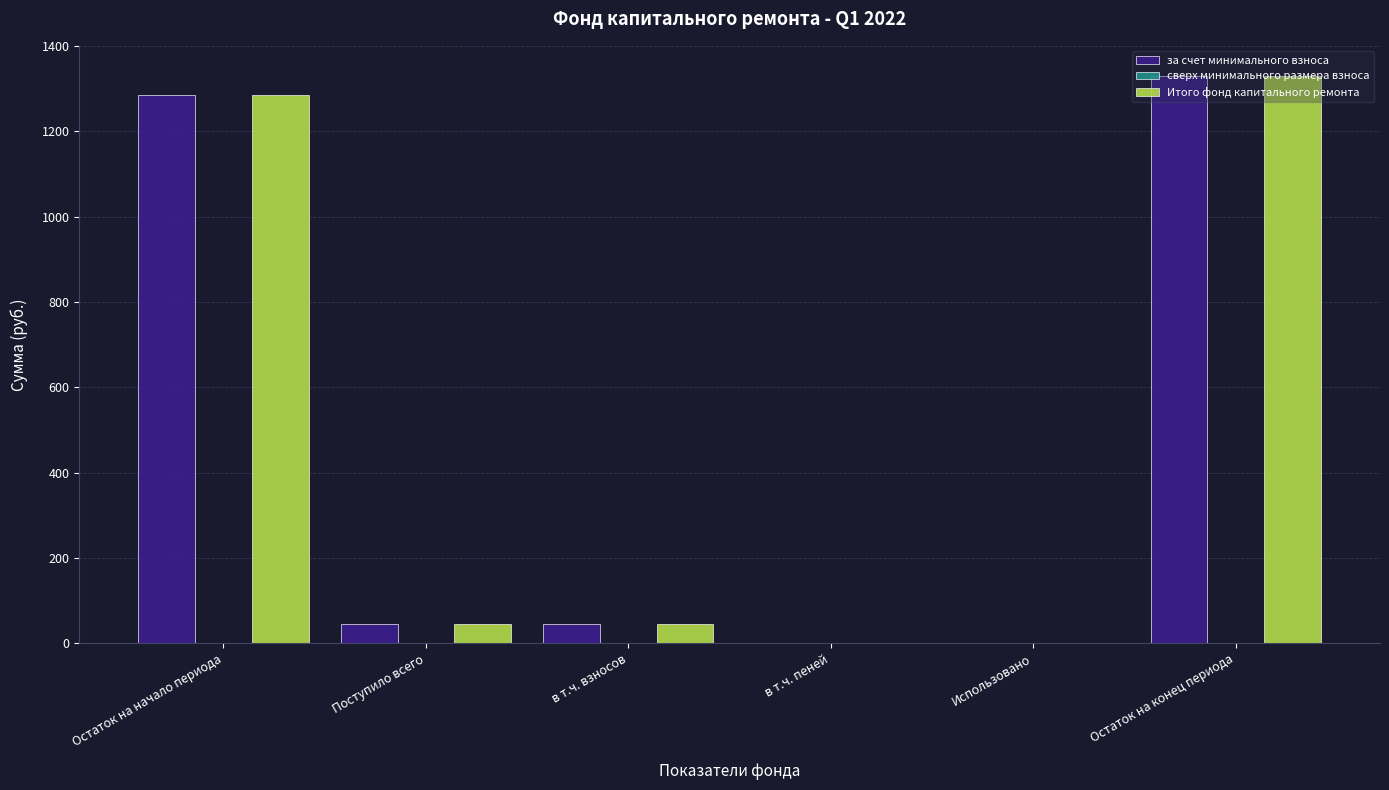

Is it true that Итого фонд капитального ремонта equals 1330.1 at Остаток на конец периода?

True